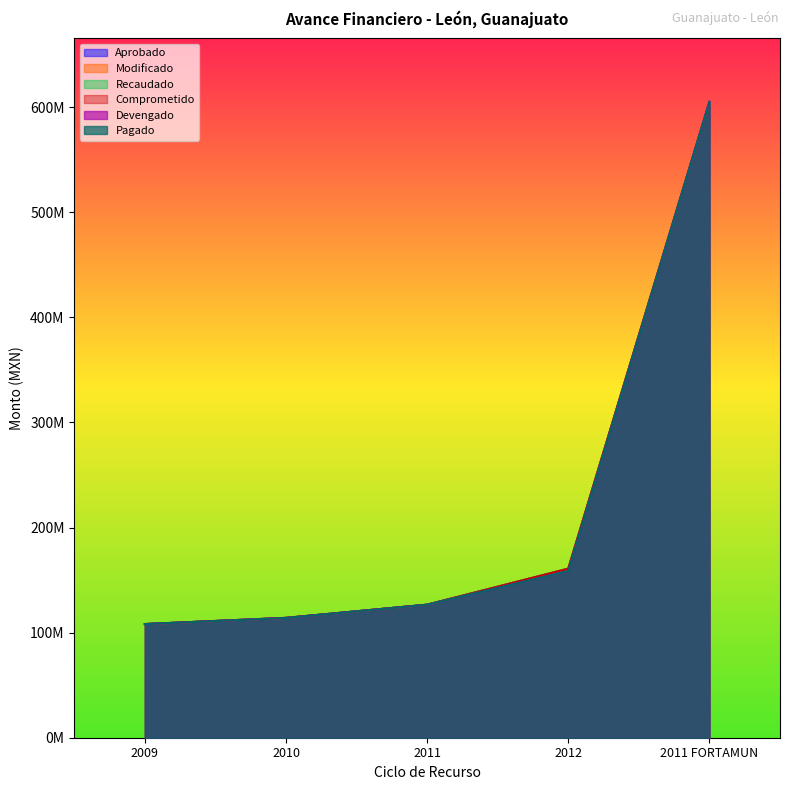

Between 2012 and 2011, which is larger?

2012